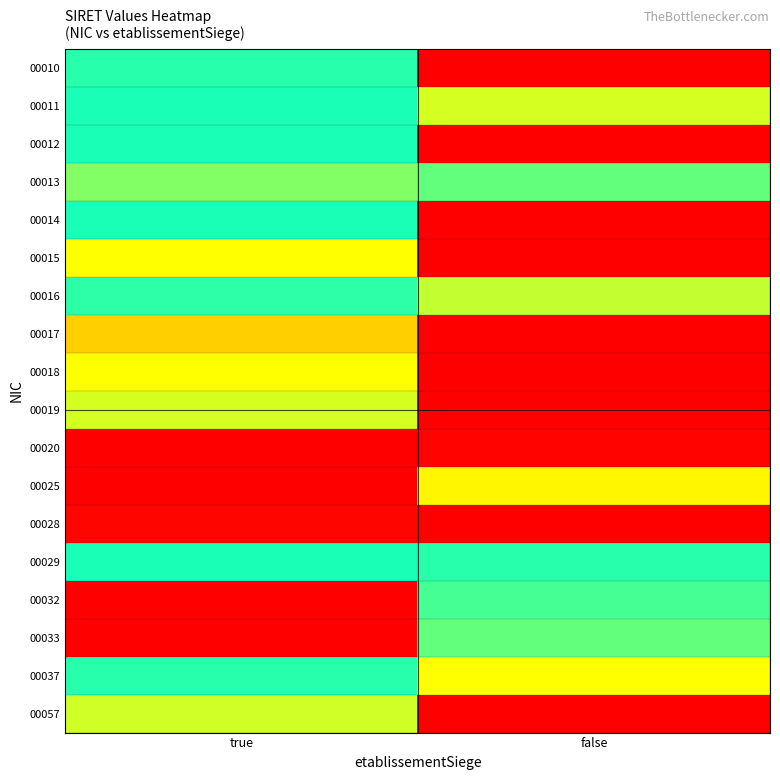

Reading left to right, extract all data points from this chart.

00010: true=419.2	false=0.0
00011: true=414.6	false=510.2
00012: true=385.2	false=800.8
00013: true=332.7	false=349.3
00014: true=414.8	false=798.5
00015: true=532.1	false=800.8
00016: true=422.3	false=502.5
00017: true=216.4	false=0.0
00018: true=266.4	false=0.0
00019: true=511.3	false=0.0
00020: true=0.0	false=794.1
00025: true=0.0	false=538.5
00028: true=788.6	false=0.0
00029: true=414.6	false=381.2
00032: true=0.0	false=435.3
00033: true=0.0	false=349.3
00037: true=381.2	false=534.1
00057: true=508.3	false=0.0